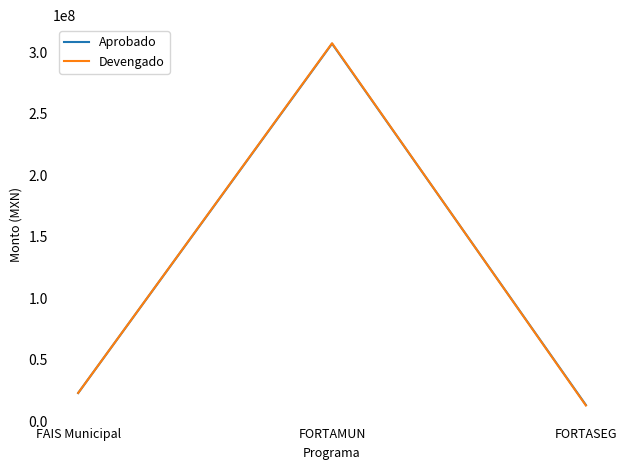

What value does the Aprobado series have at FAIS Municipal?

22949996.0